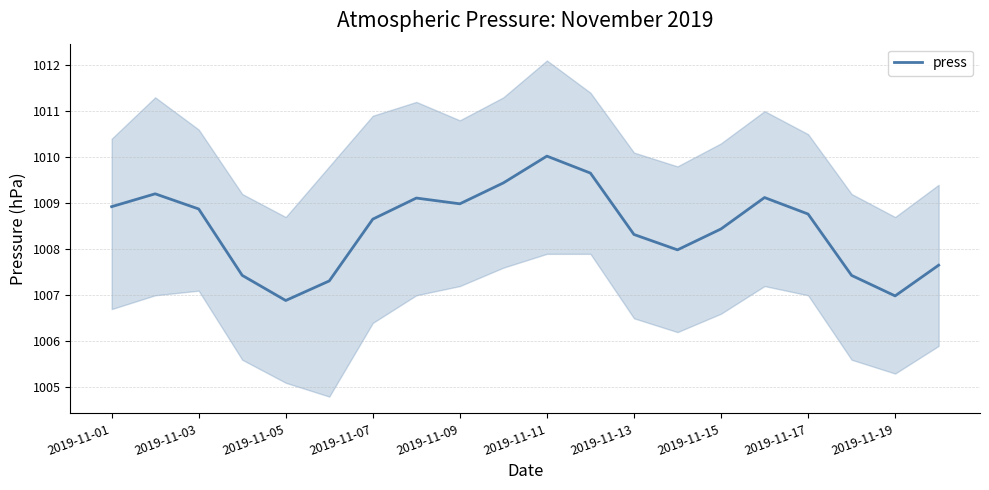

Where is the data nearest to the value 1008?

13